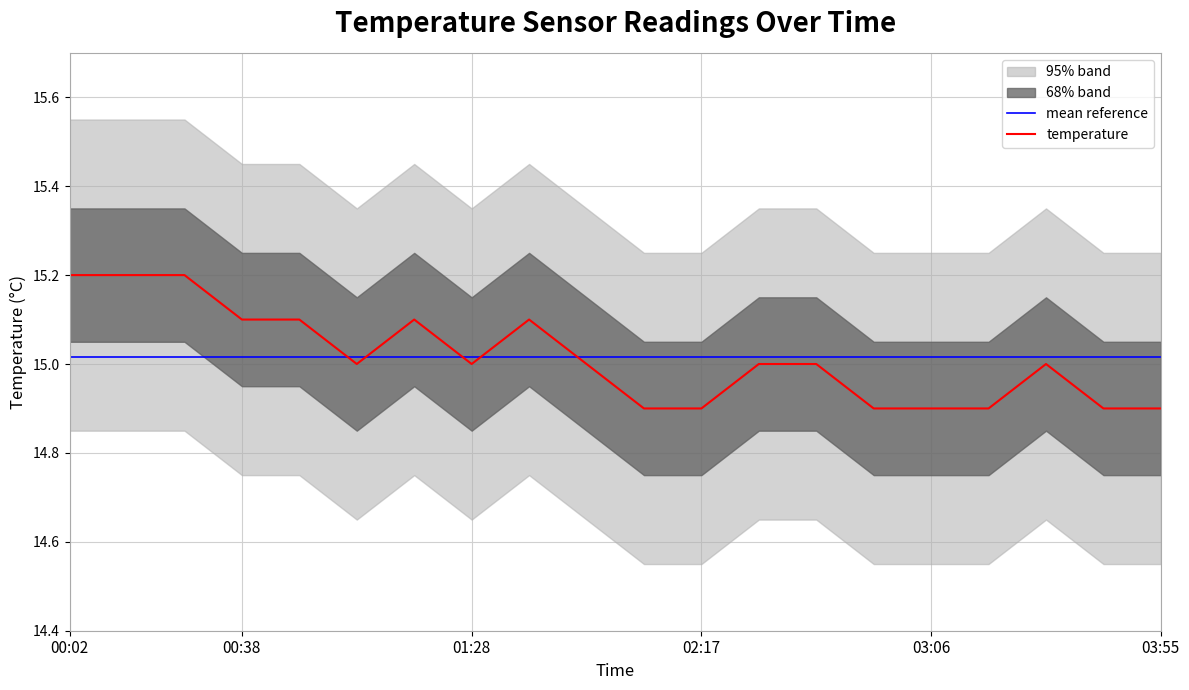

How many times do mean reference and temperature cross each other?

5